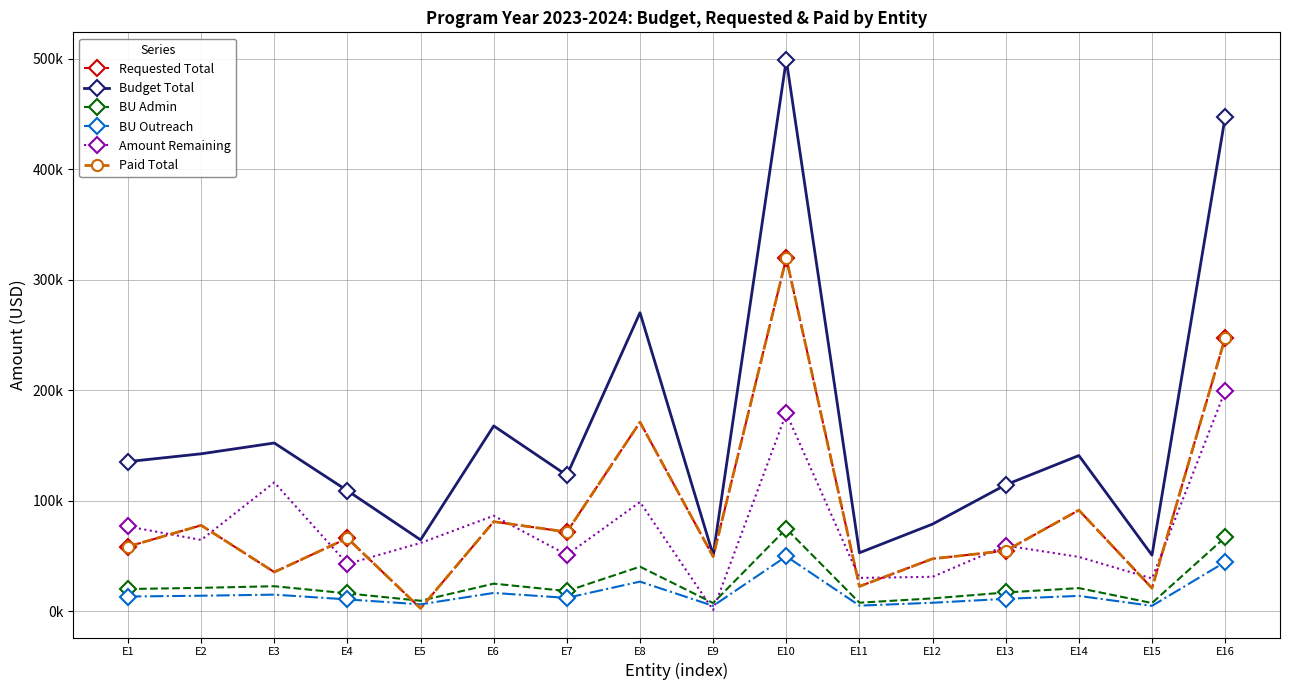

List the labels in order of Budget Total value, smallest first.

E15, E9, E11, E5, E12, E4, E13, E7, E1, E14, E2, E3, E6, E8, E16, E10